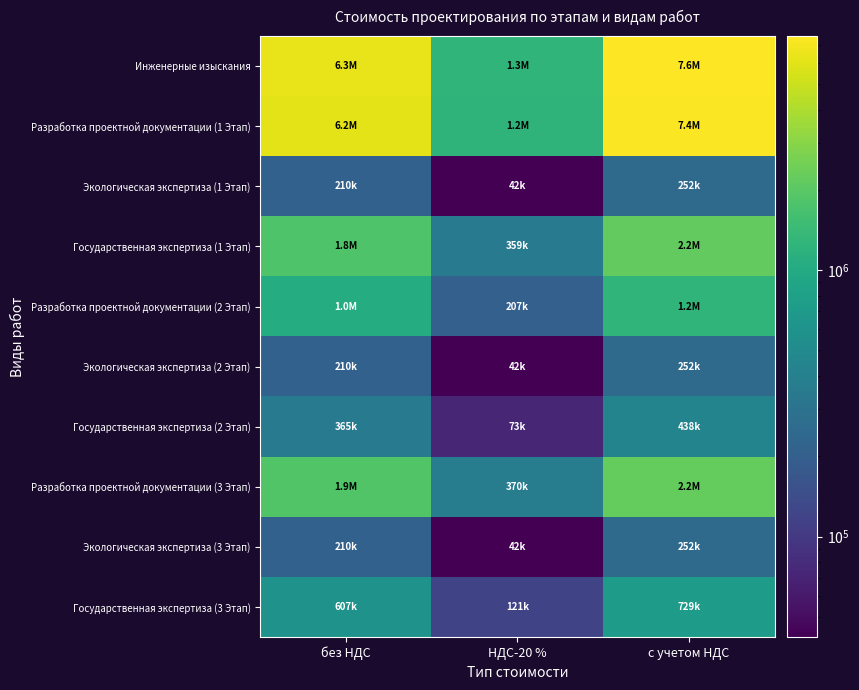

What is the total value across all series at с учетом НДС?

22493510.4